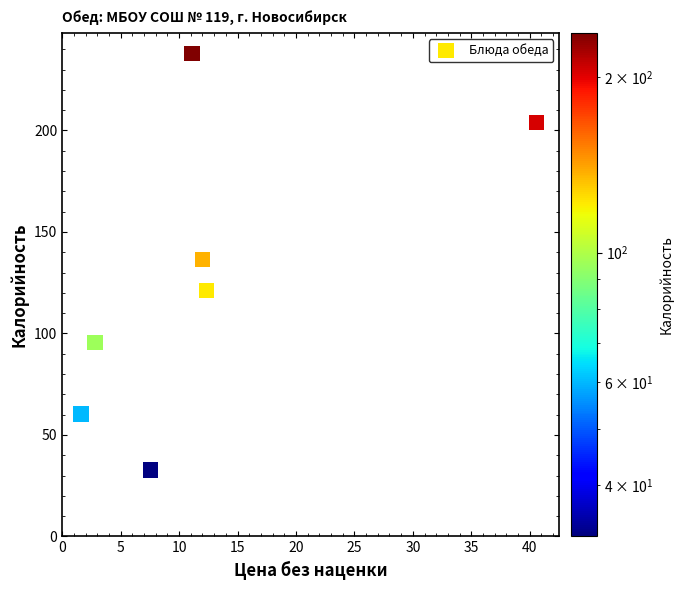

What is the range of Y values (max minus min)?

205.1